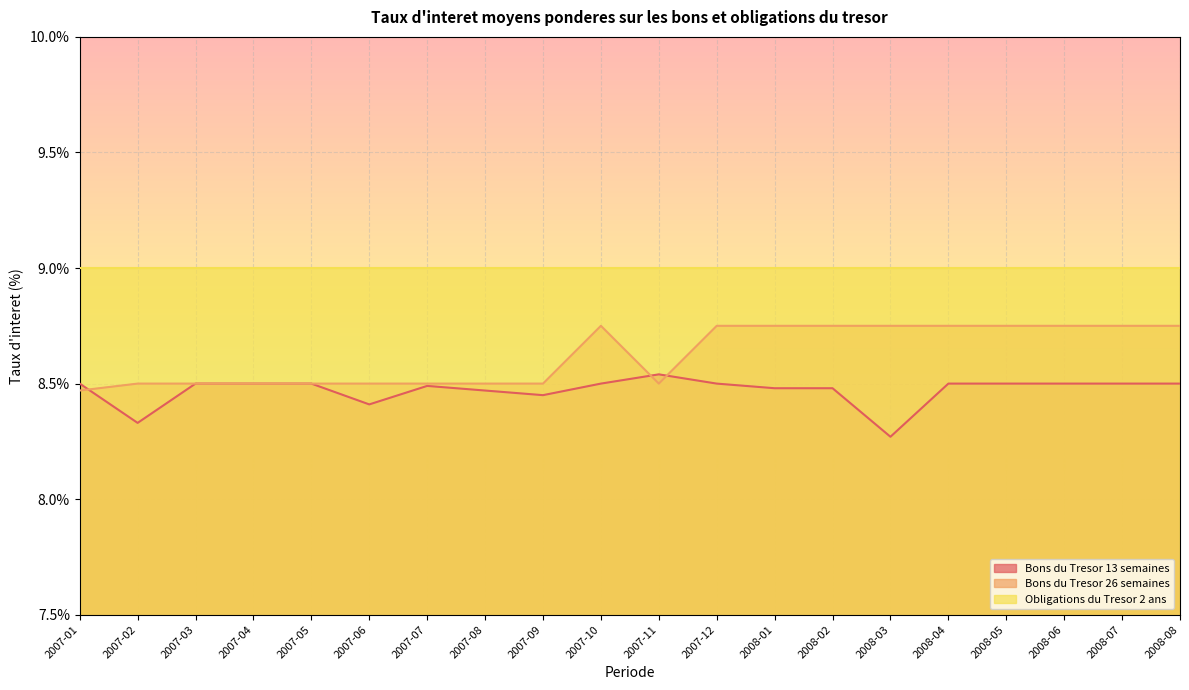

Where do Bons du Tresor 26 semaines and Bons du Tresor 13 semaines first cross each other?

2007-01 and 2007-02